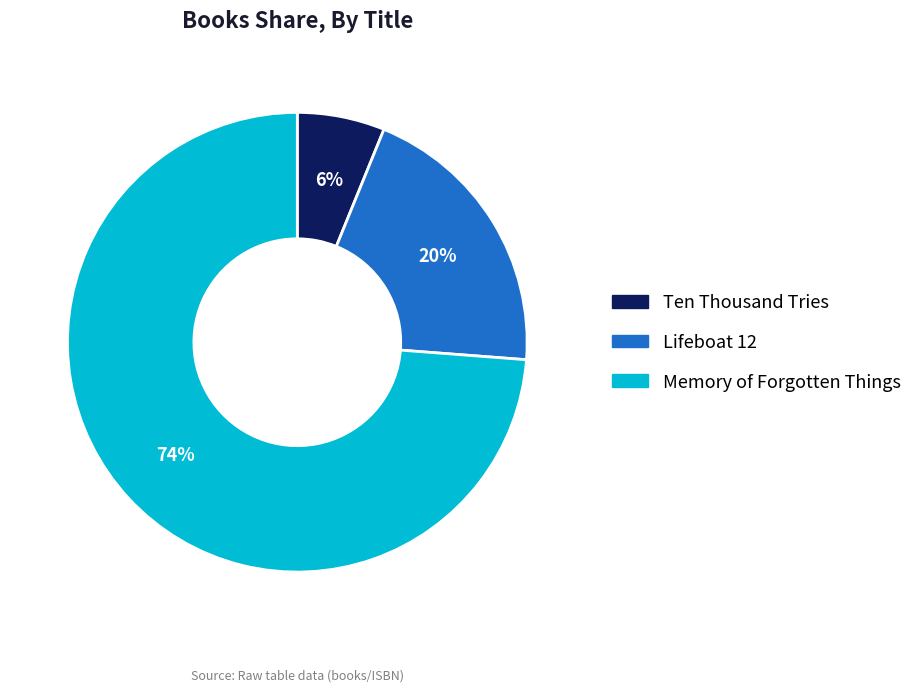

Approximately how many times larger is the value at Ten Thousand Tries compared to Lifeboat 12?

0.3